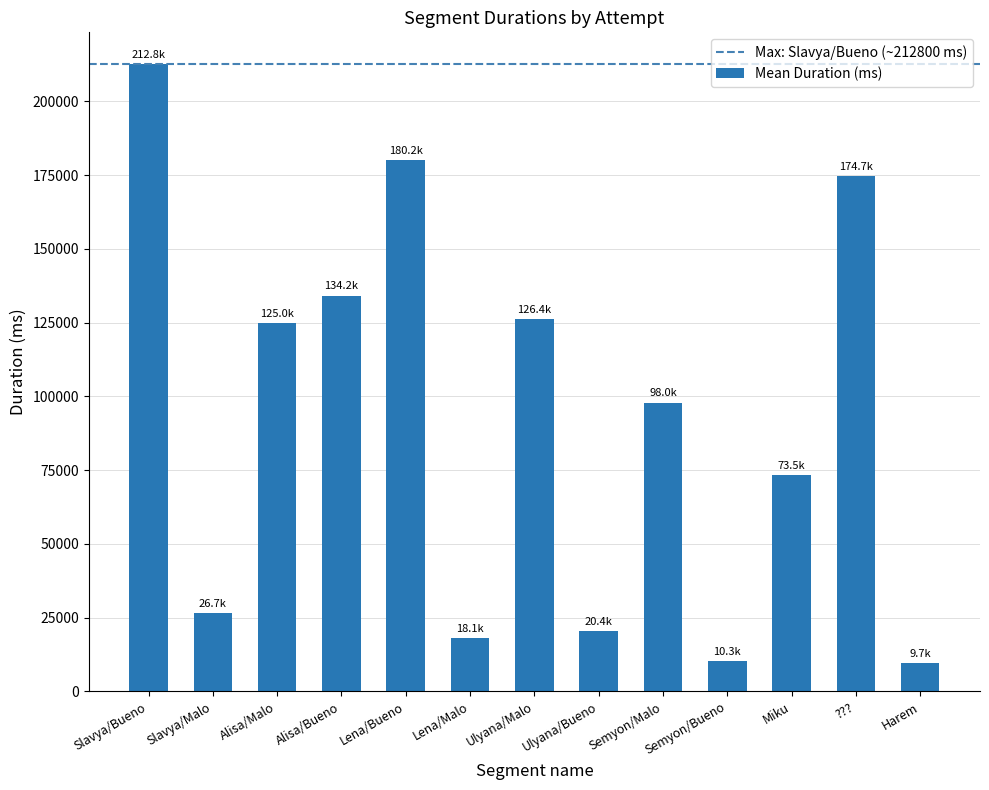

What is the average value?

93067.6